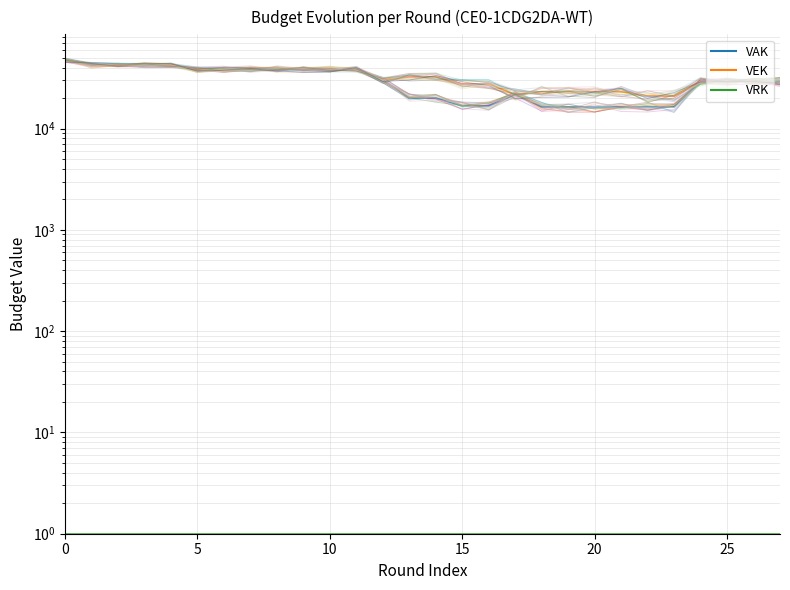

Which series has the largest range (max minus min)?

VAK